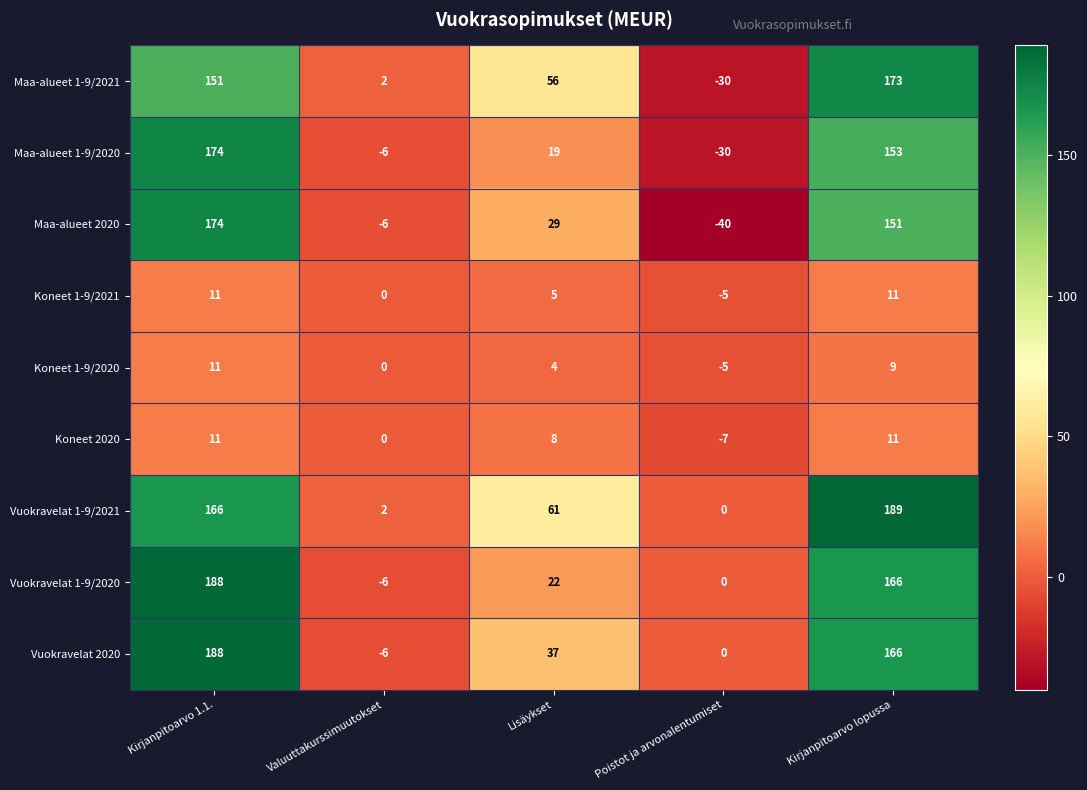

How many values in Vuokravelat 1-9/2021 are above zero?

4